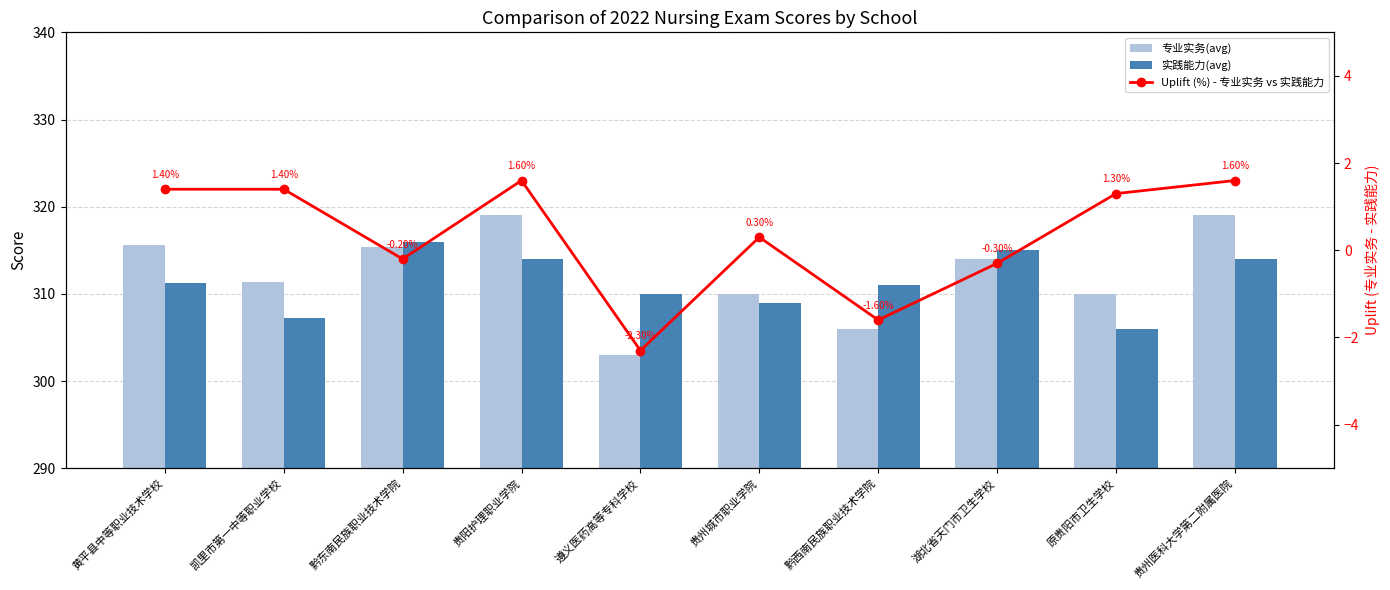

What is the difference between the second highest and minimum values in the 专业实务(avg) series?

16.0